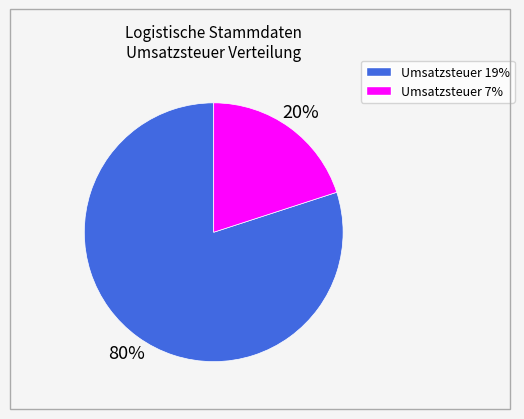

To the nearest percent, what is the difference between the largest and smallest slice percentages?

60%